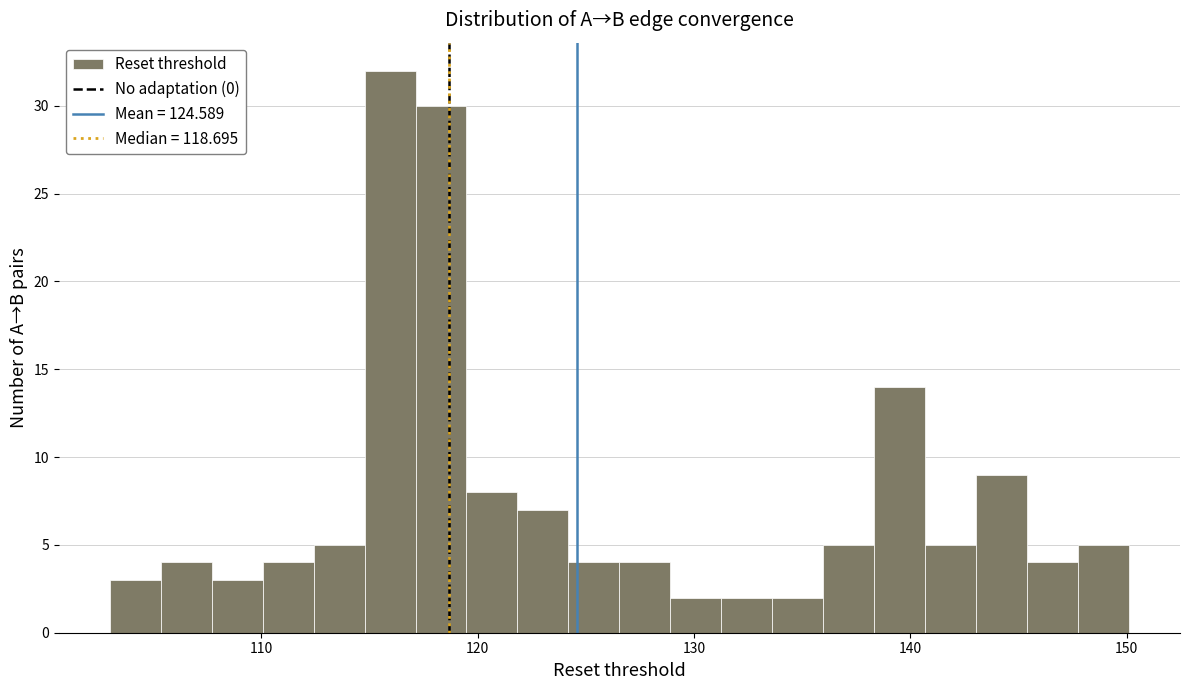

Around what value on the x-axis is the tallest bar? Give the approximate position of its centre, as read against the axis.

116